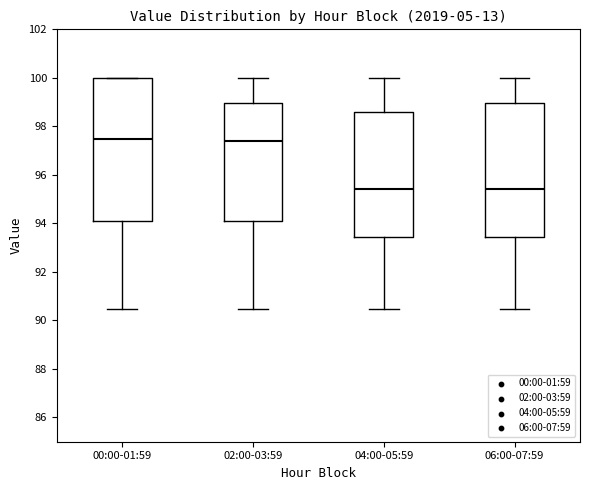

Reading left to right, read every box against the y-axis: the position of its median line, the range the box covers, and the ends of its whiskers. The values are not printed on the chart, so give them approximately, as read against the axis.

00:00-01:59: median 97.4, box 94.0 to 100.0, whiskers 90.4 to 100.0
02:00-03:59: median 97.4, box 94.0 to 99.0, whiskers 90.4 to 100.0
04:00-05:59: median 95.4, box 93.4 to 98.6, whiskers 90.4 to 100.0
06:00-07:59: median 95.4, box 93.4 to 99.0, whiskers 90.4 to 100.0